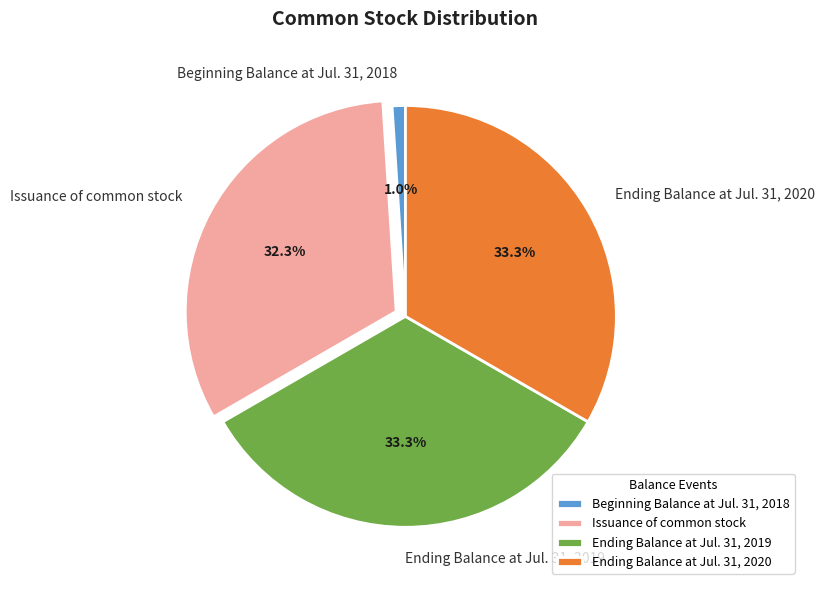

Count the number of slices in the pie.

4